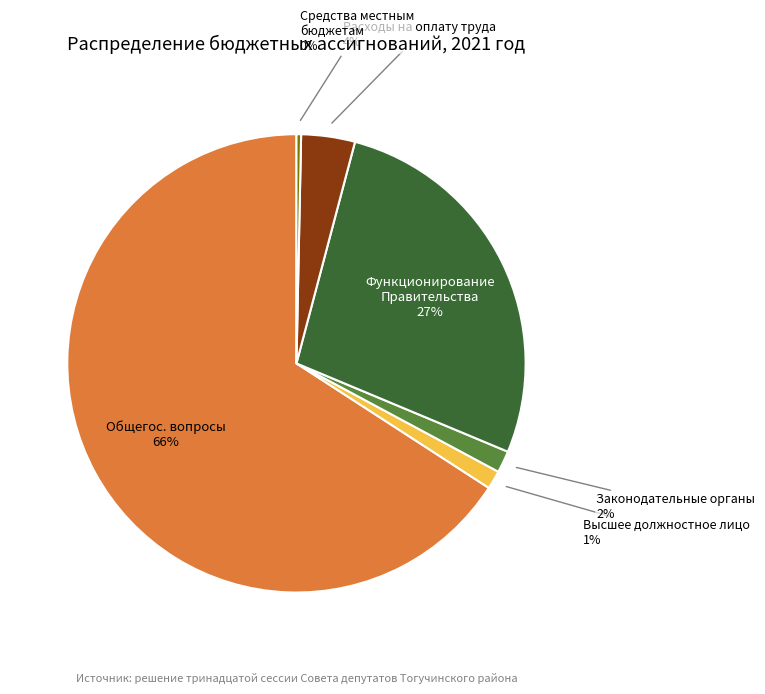

Does Функционирование Правительства represent more than half of the total?

No